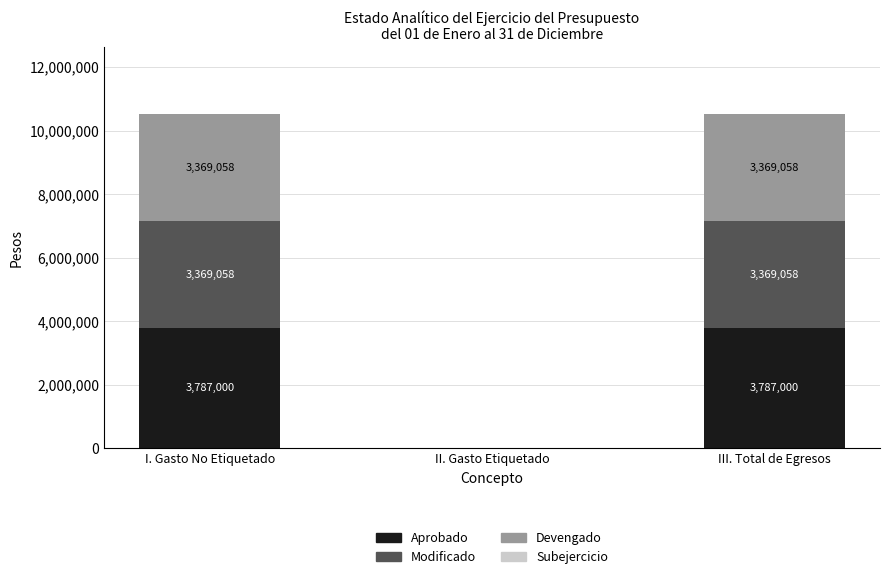

What is the sum of the Aprobado values at II. Gasto Etiquetado and I. Gasto No Etiquetado?

3787000.0